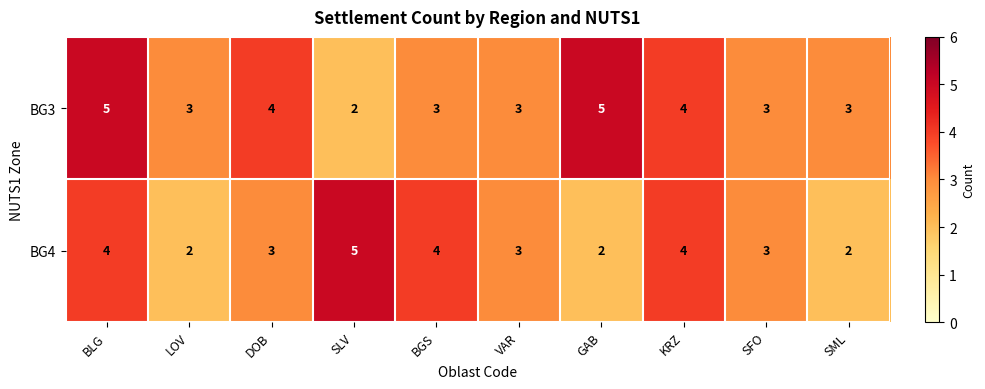

Which series changed the most between DOB and SFO?

BG3